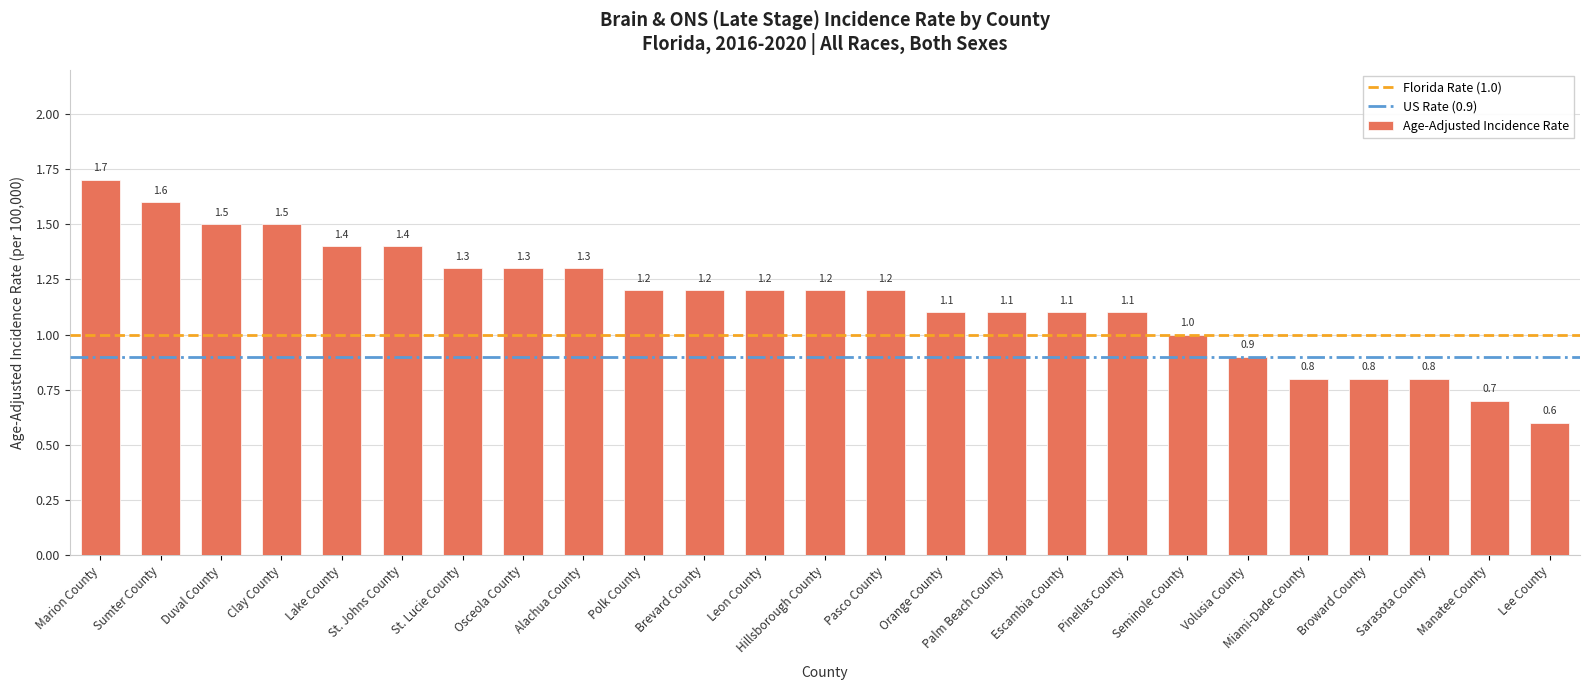

Does the chart contain any negative values?

No